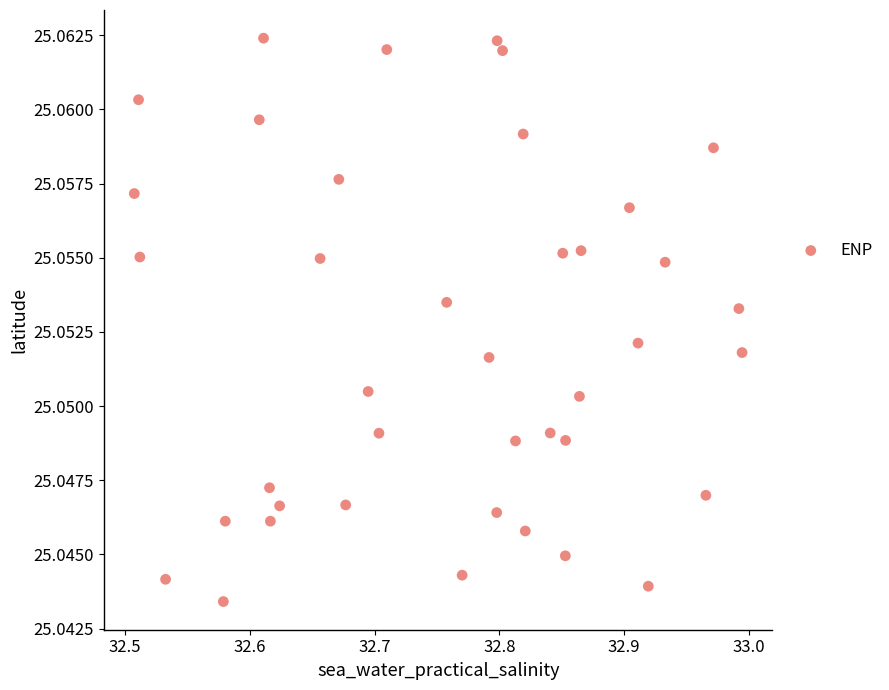

How many points are shown in the scatter plot?

40